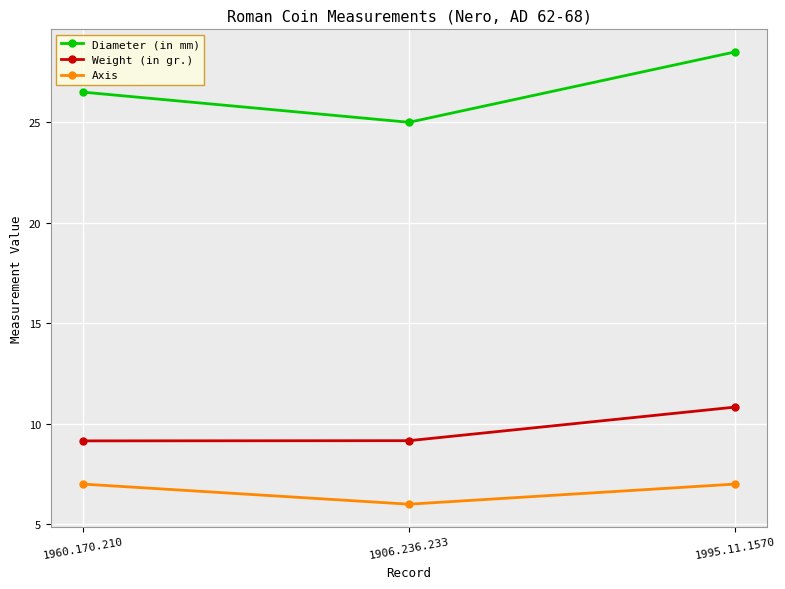

Is the value of Diameter (in mm) at 1960.170.210 greater than the value of Axis at 1995.11.1570?

Yes